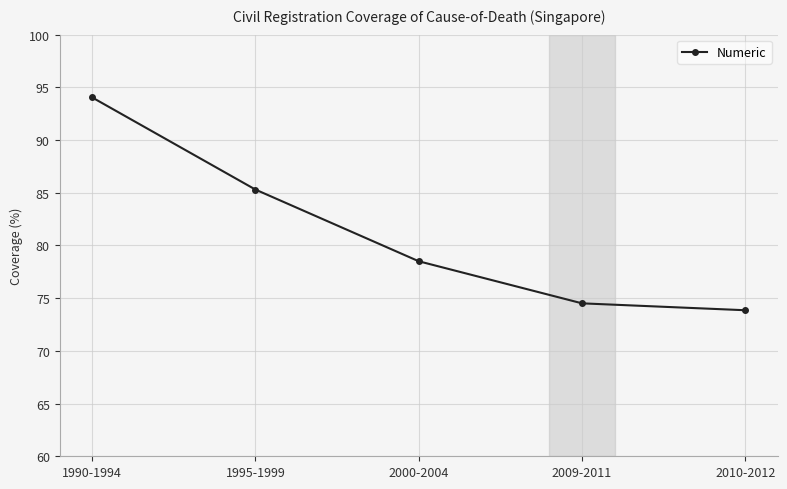

Approximately how many times larger is the value at 2000-2004 compared to 1990-1994?

0.8